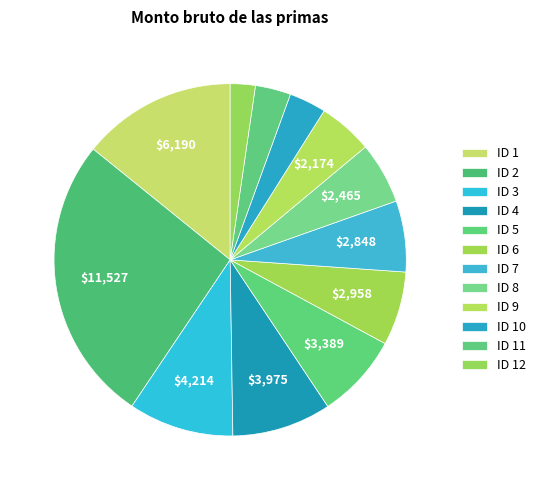

How many slices are in this pie chart?

12